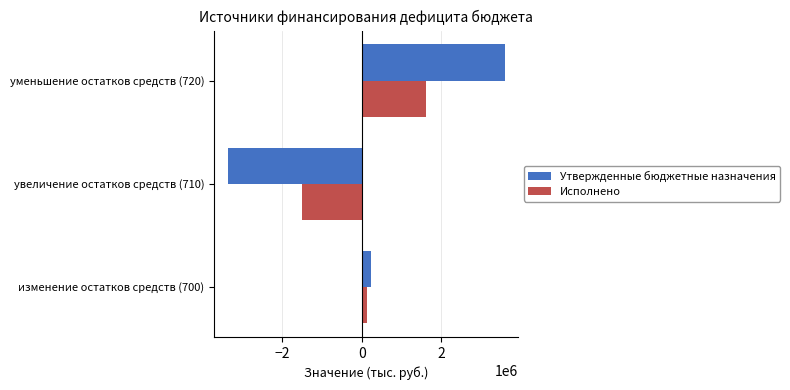

What is the greatest value displayed?

3599578.6